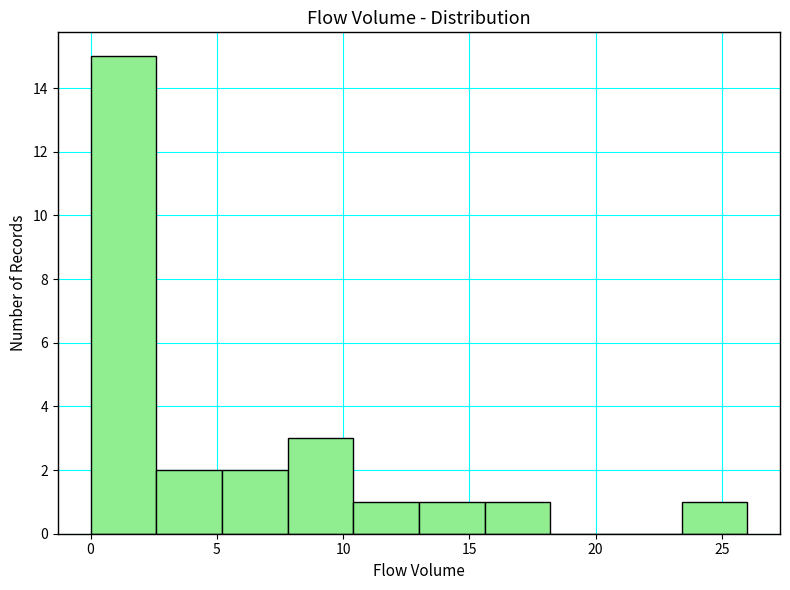

Reading left to right, list every bar in this chart as the range it spans on the x-axis followed by its height. Neither the bar edges nor the heights are printed on the chart, so give them approximately, as read against the axes.

0.0 to 2.6: 15
2.6 to 5.2: 2
5.2 to 7.8: 2
7.8 to 10.4: 3
10.4 to 13.0: 1
13.0 to 15.6: 1
15.6 to 18.2: 1
18.2 to 20.8: 0
20.8 to 23.4: 0
23.4 to 26.0: 1